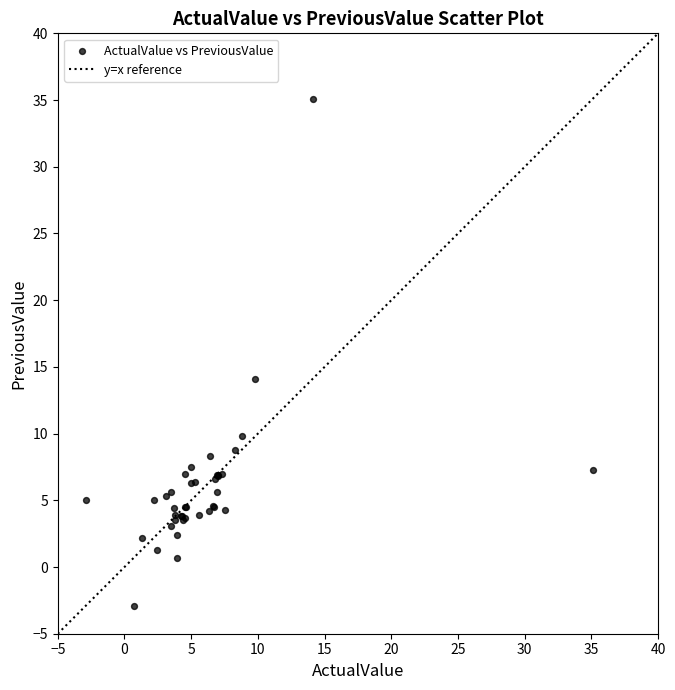

What Y value in the scatter plot is closest to 16?

14.1